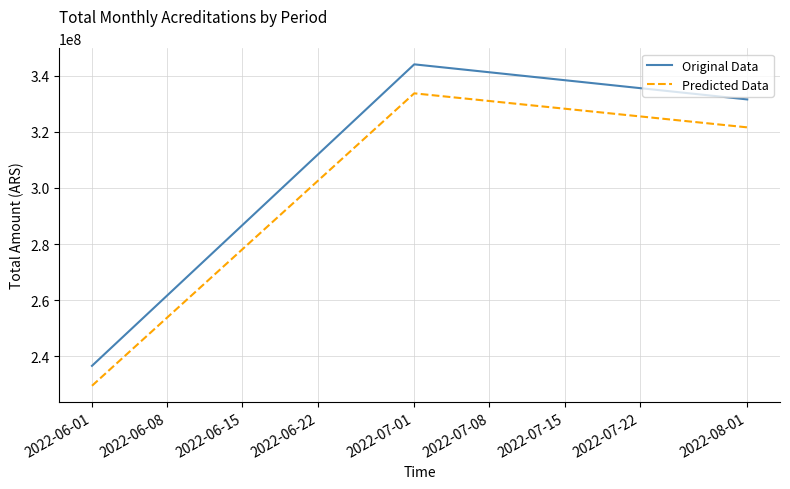

What is the sum of the Original Data values at 2022-08-01 and 2022-06-01?

568157100